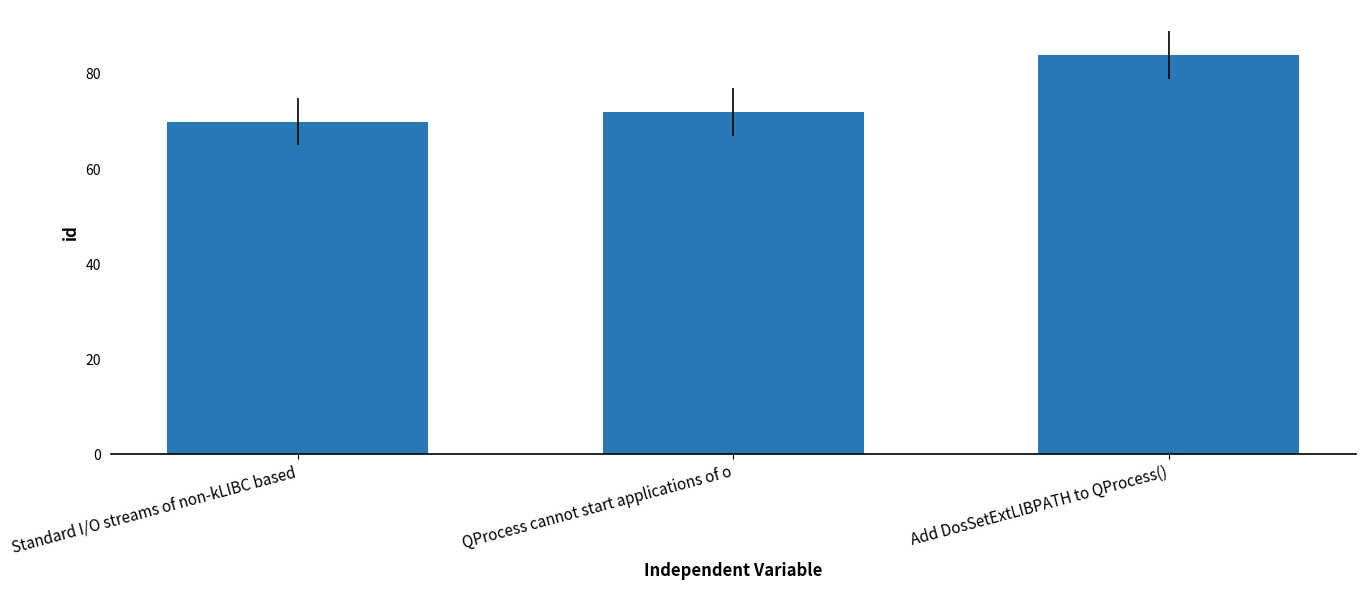

Count the number of categories in the chart.

3